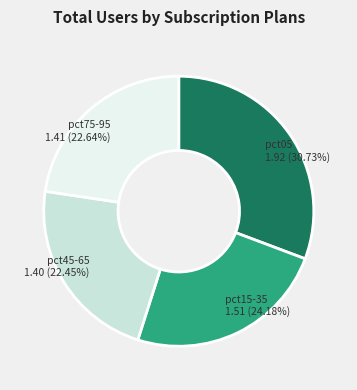

Is there any slice that represents more than half of the pie?

No